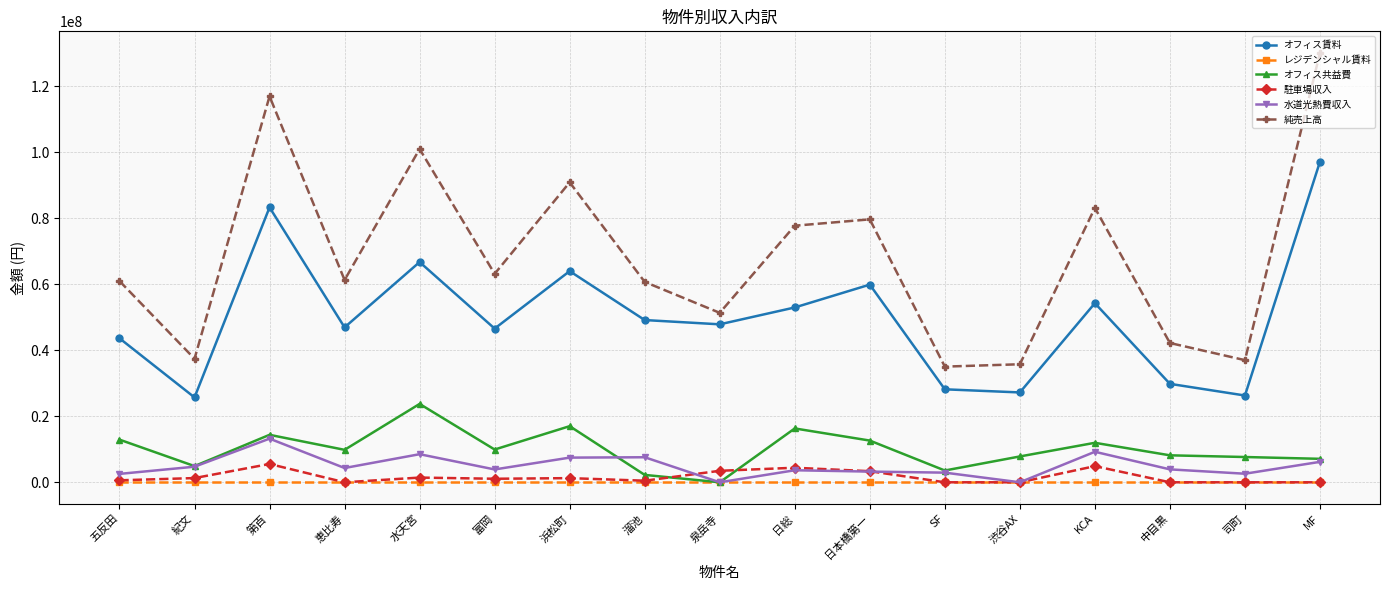

At which category does 水道光熱費収入 reach its first local peak?

第百